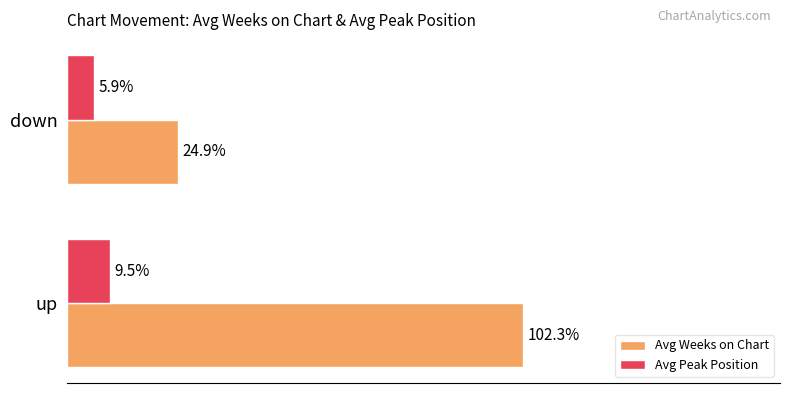

At which category is the sum across all series the highest?

up